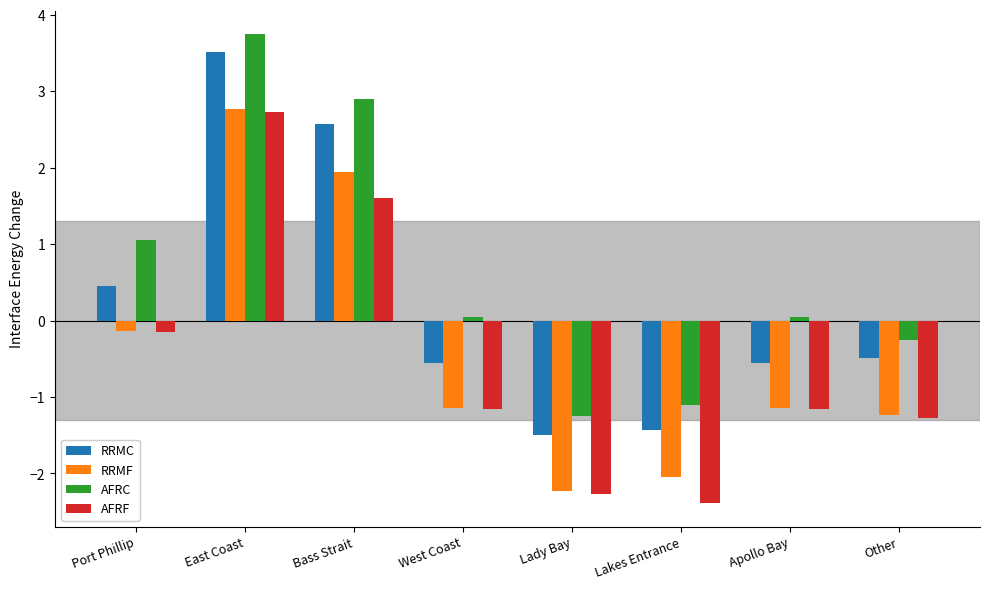

Which category has the lowest value in the AFRC series?

Lady Bay